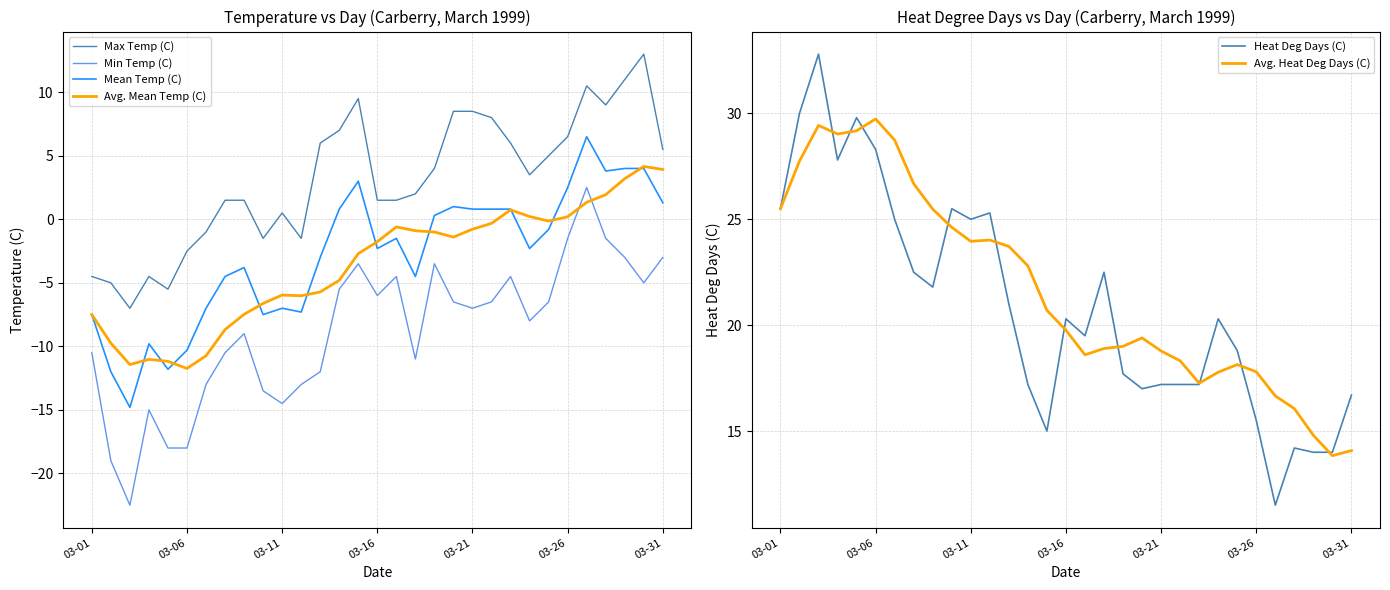

True or false: Mean Temp (C) and Avg. Heat Deg Days (C) cross at least once.

False